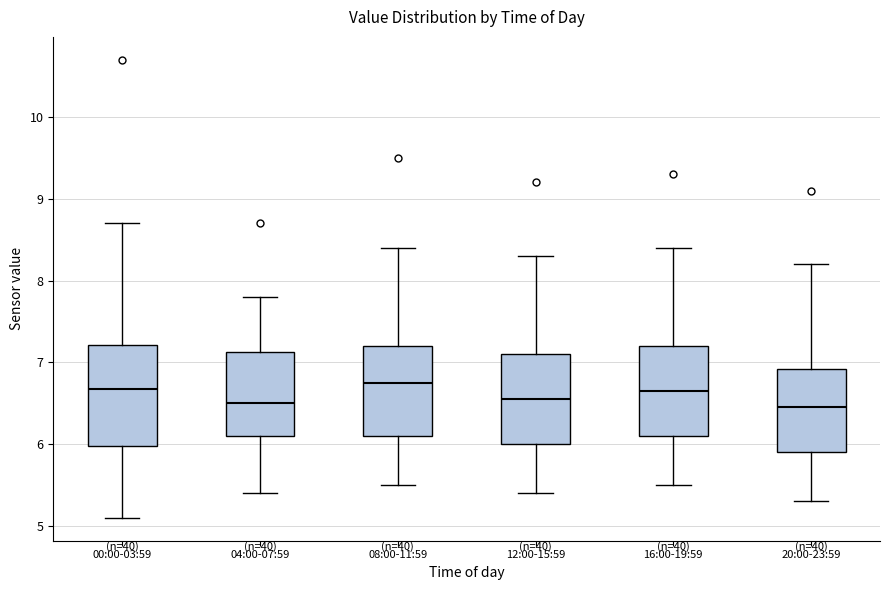

Where is the upper edge of the box for 16:00-19:59 on the y-axis? The values are not printed on the chart, so give them approximately, as read against the axis.

7.2